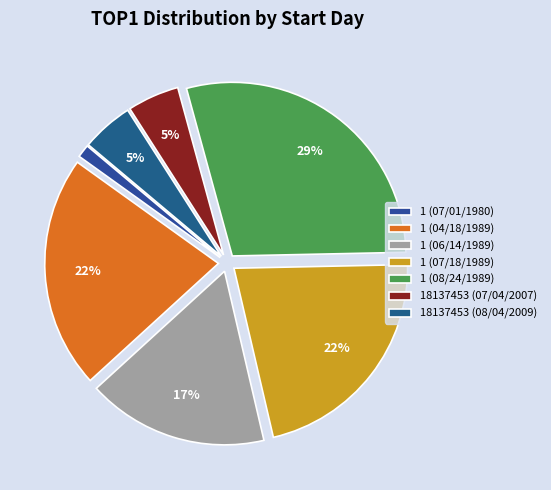

Is it true that 1 (07/01/1980) is 1% of the pie?

True